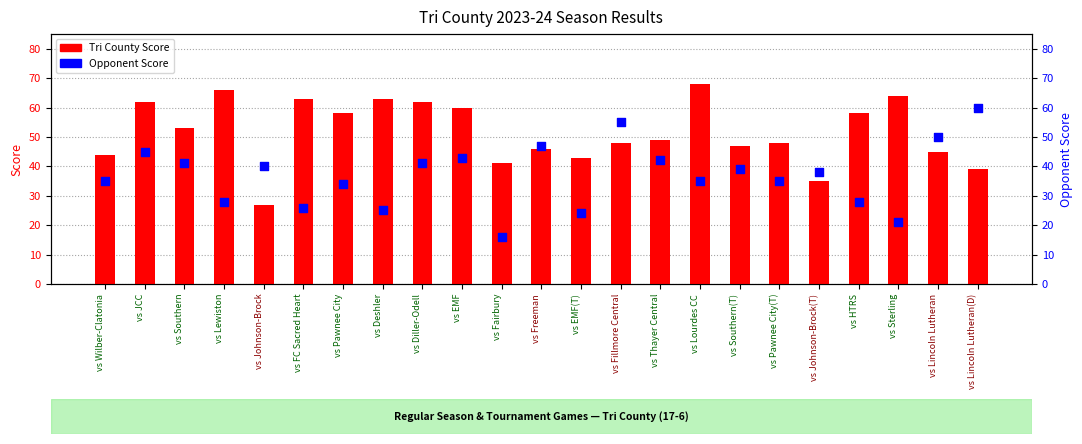

Approximately how many times larger is the value at vs Pawnee City(T) compared to vs EMF(T)?

1.5